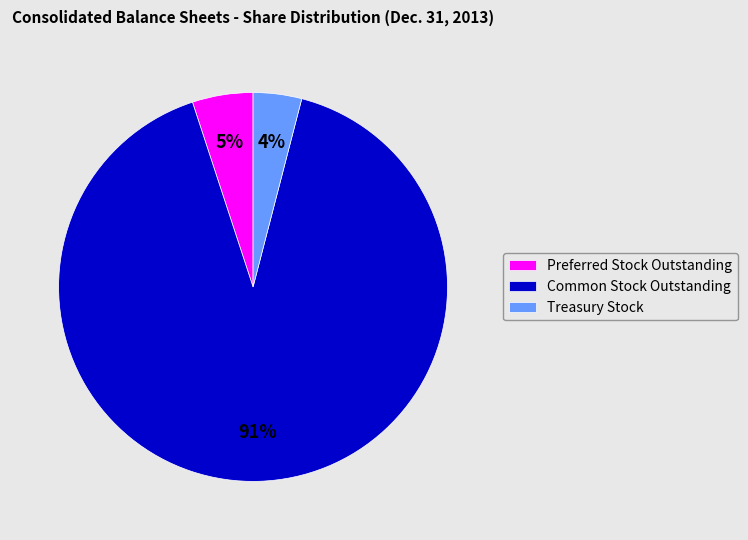

What percentage is the Treasury Stock slice, to the nearest percent?

4%